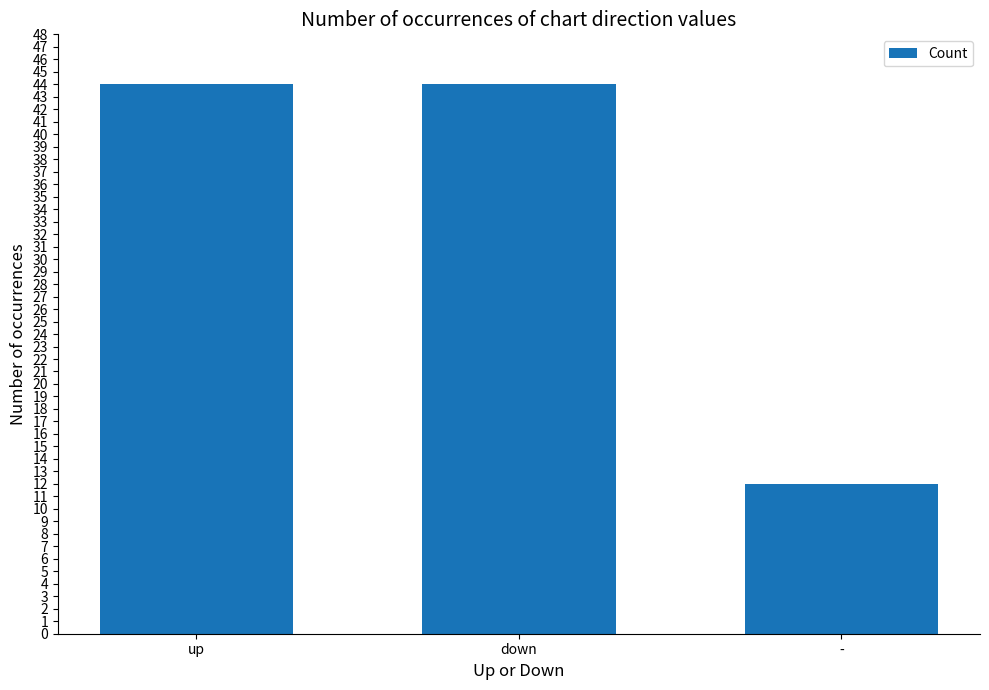

What is the label of the 1st bar from the left?

up